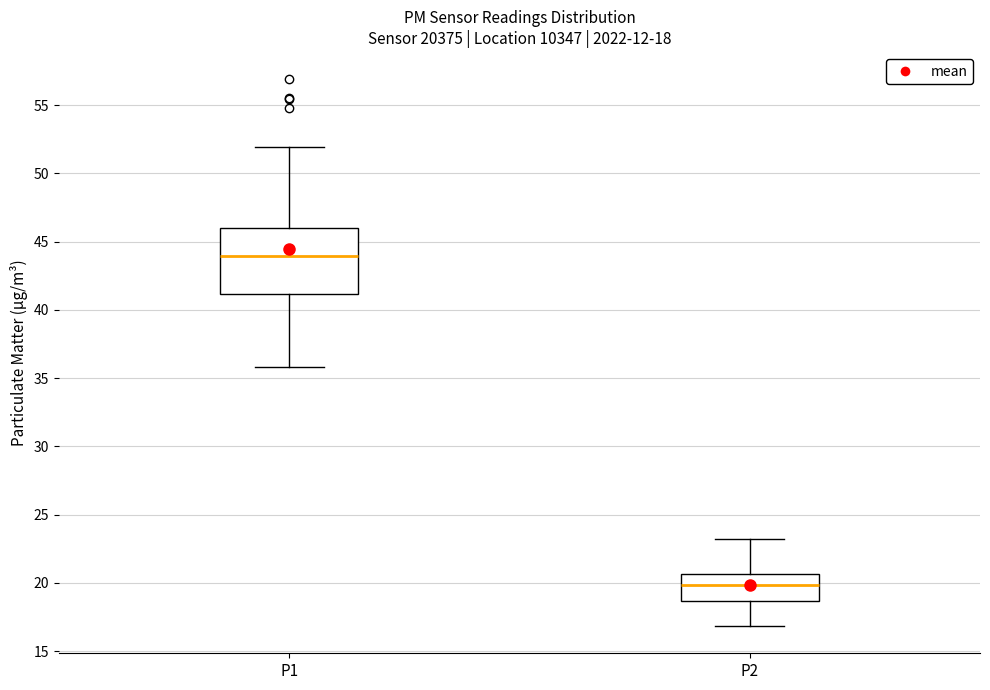

Which box's median line is the highest?

P1